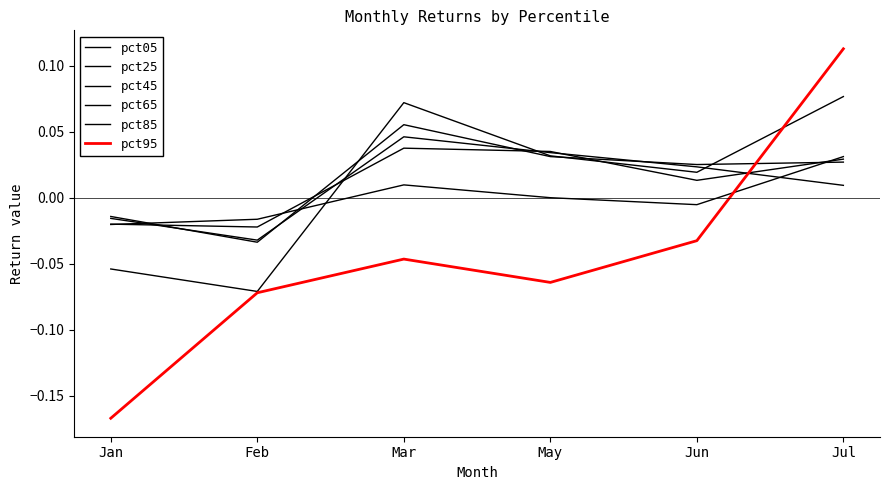

At how many categories does at least one series exceed 0?

4